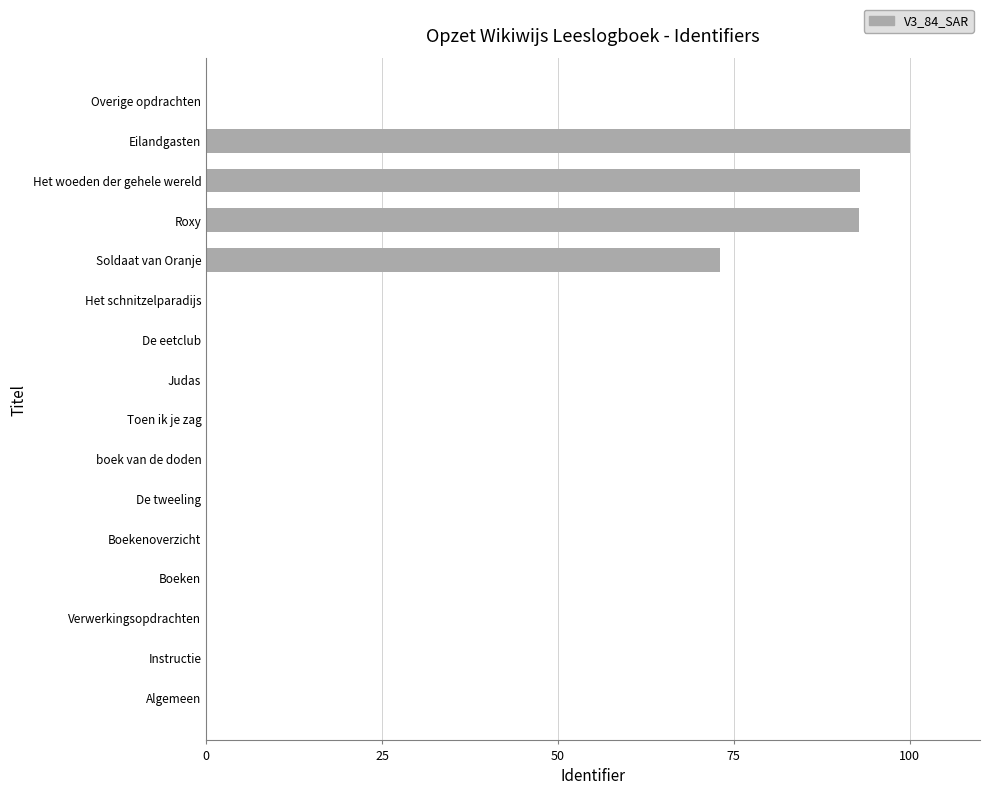

True or false: the data shows 0.0 at boek van de doden.

True